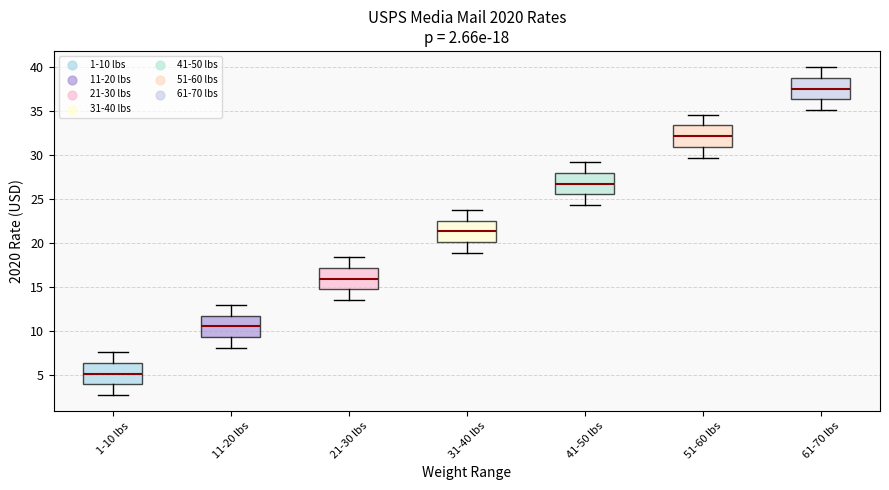

Which box's median line is the lowest?

1-10 lbs